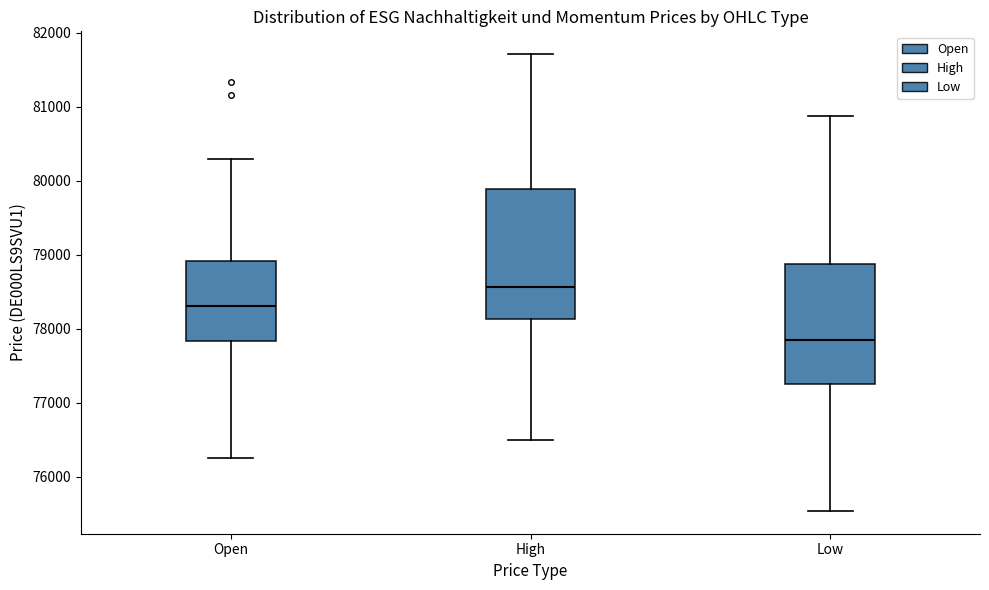

Which box is the tallest, from its lower edge to its upper edge?

High